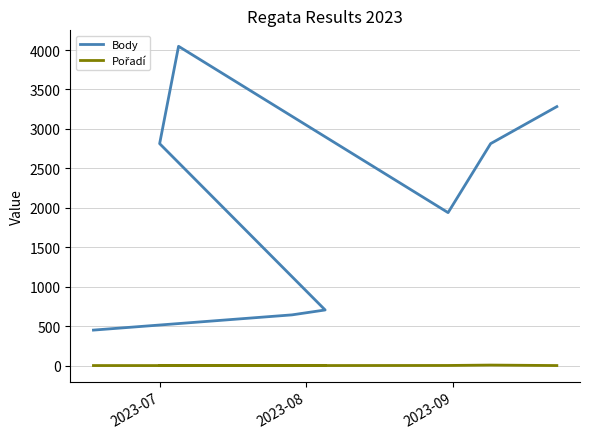

What are all the series names shown in the legend?

Body, Pořadí